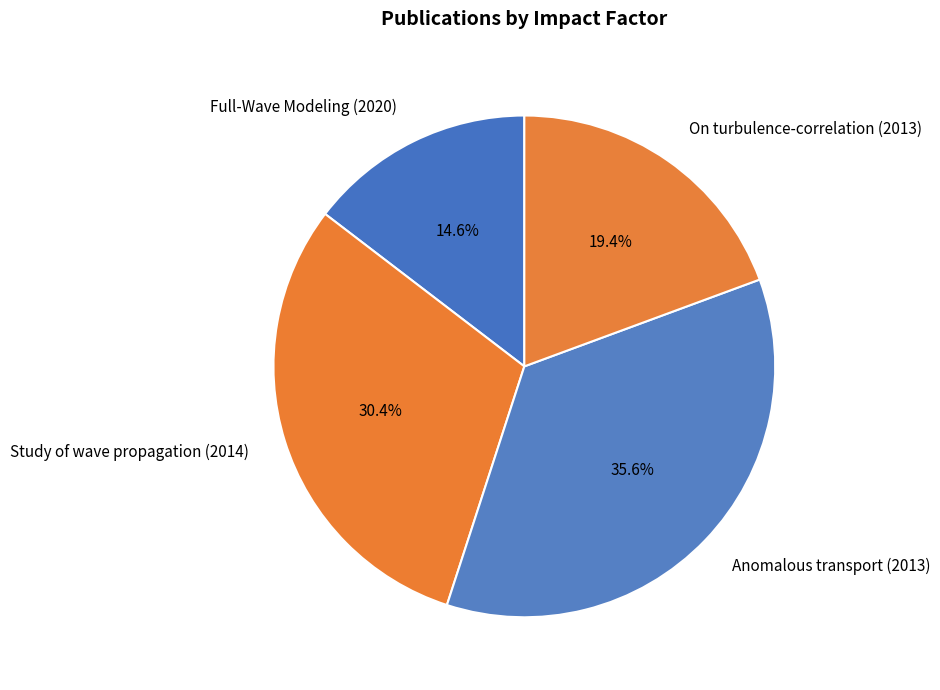

Does Full-Wave Modeling (2020) represent more than half of the total?

No